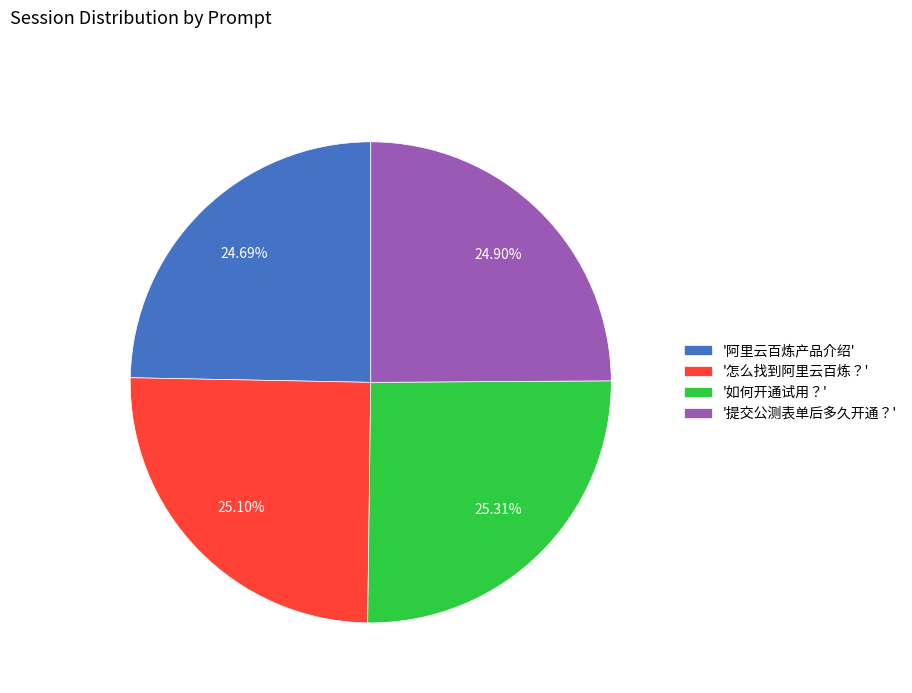

Is there a majority slice in this chart?

No